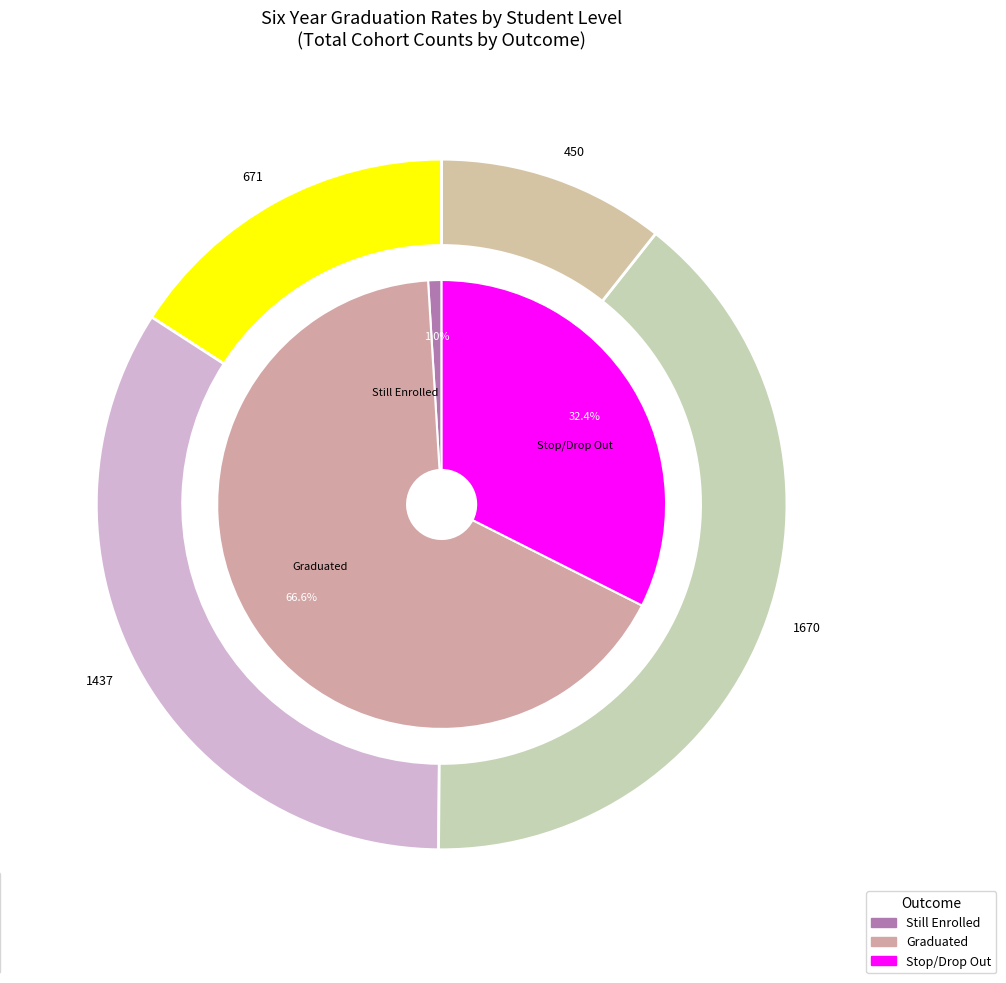

To the nearest percent, what is the difference between the Senior and Freshman slice percentages?

19%